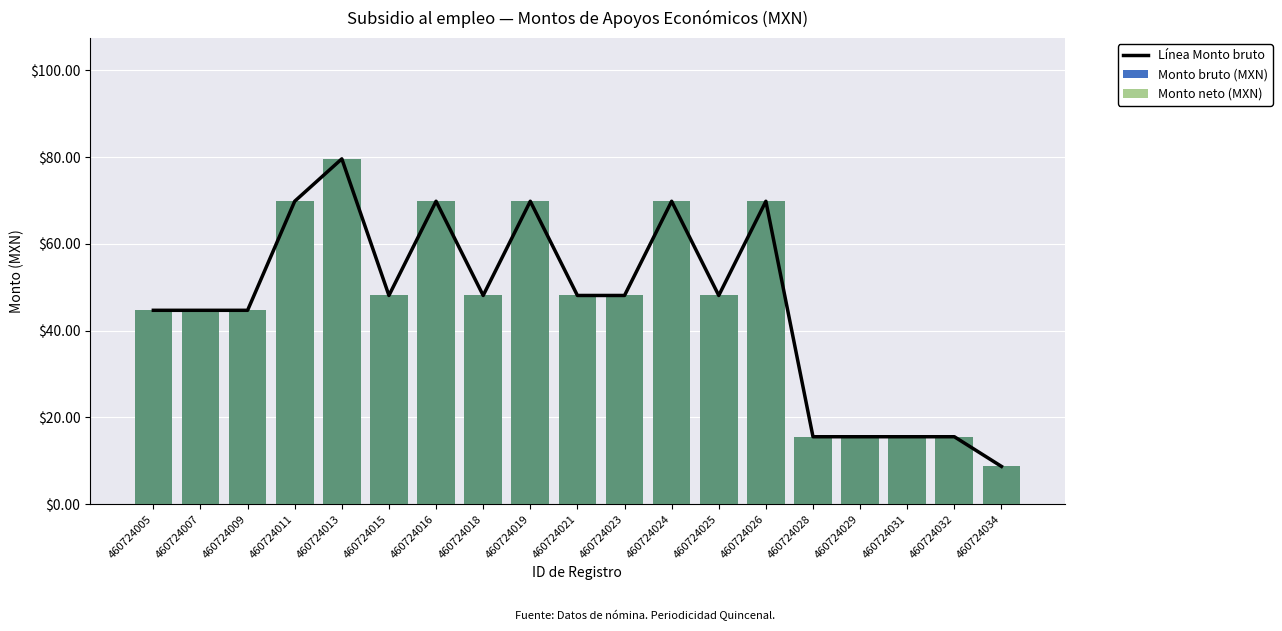

Count the number of categories in the chart.

19